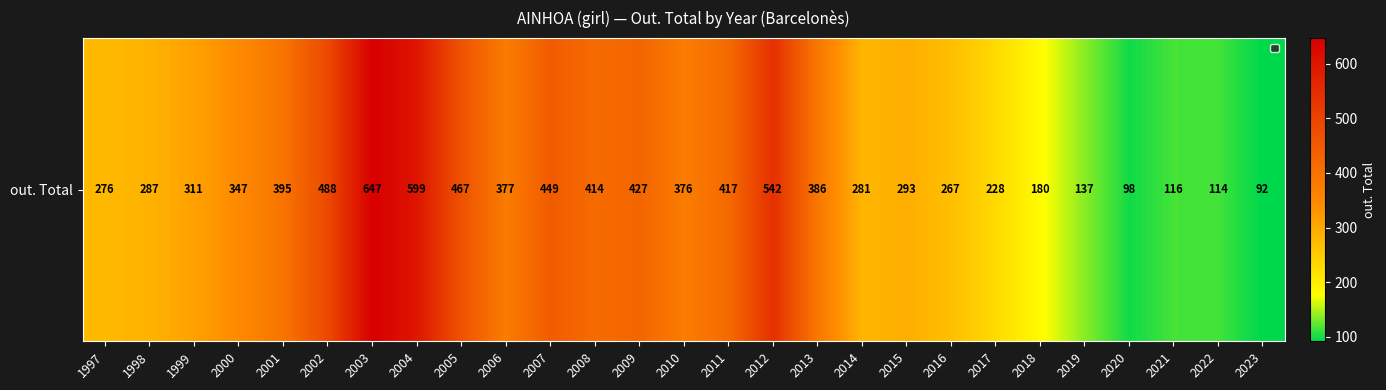

True or false: the data shows 427 at 2009.

True